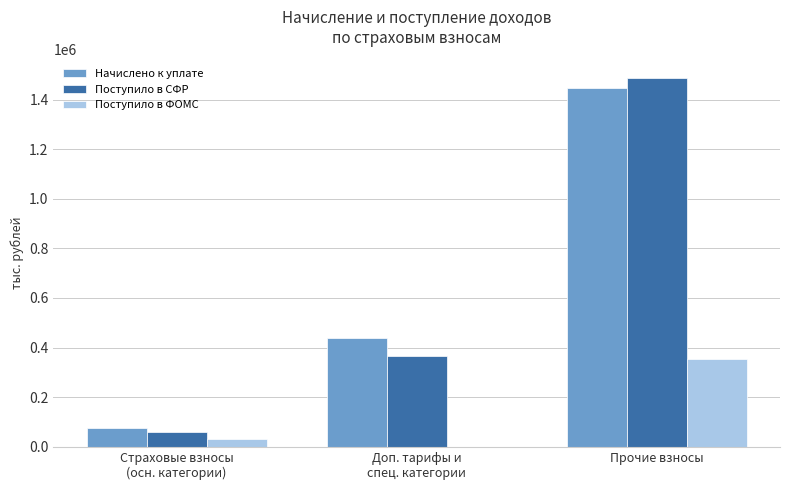

What is the spread (max minus min) of values at Доп. тарифы и
спец. категории?

440102